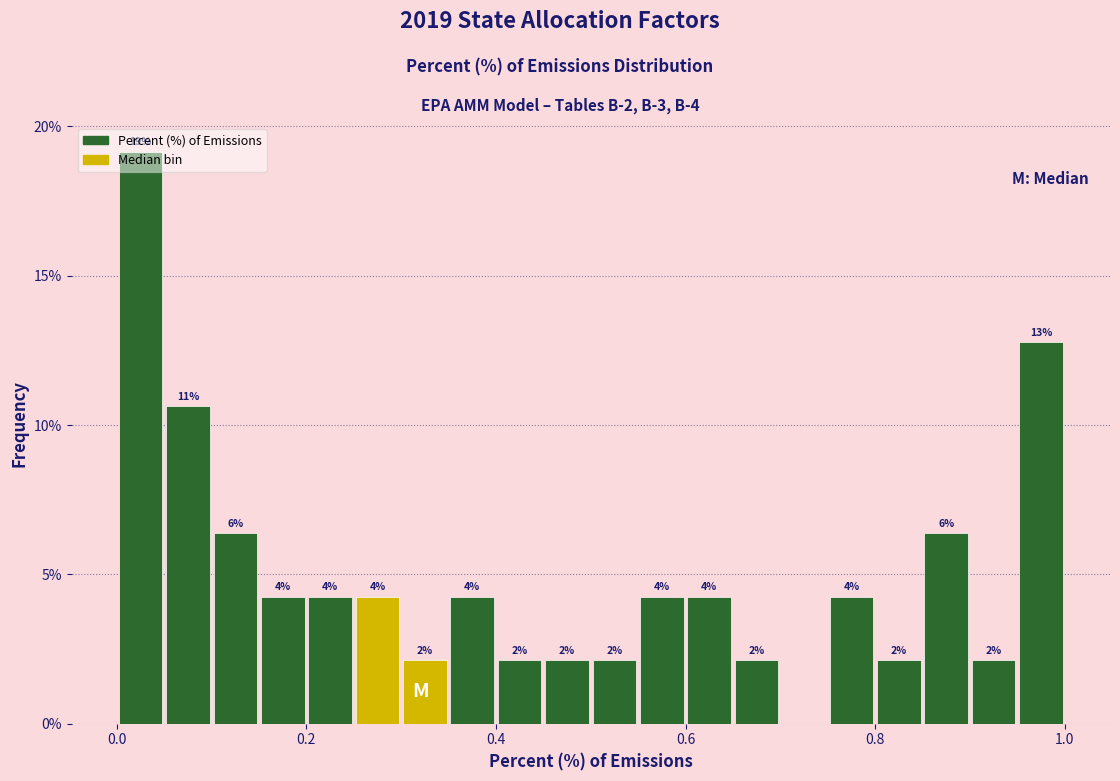

Read against the x-axis, roughly where is the centre of the tallest bar?

0.02